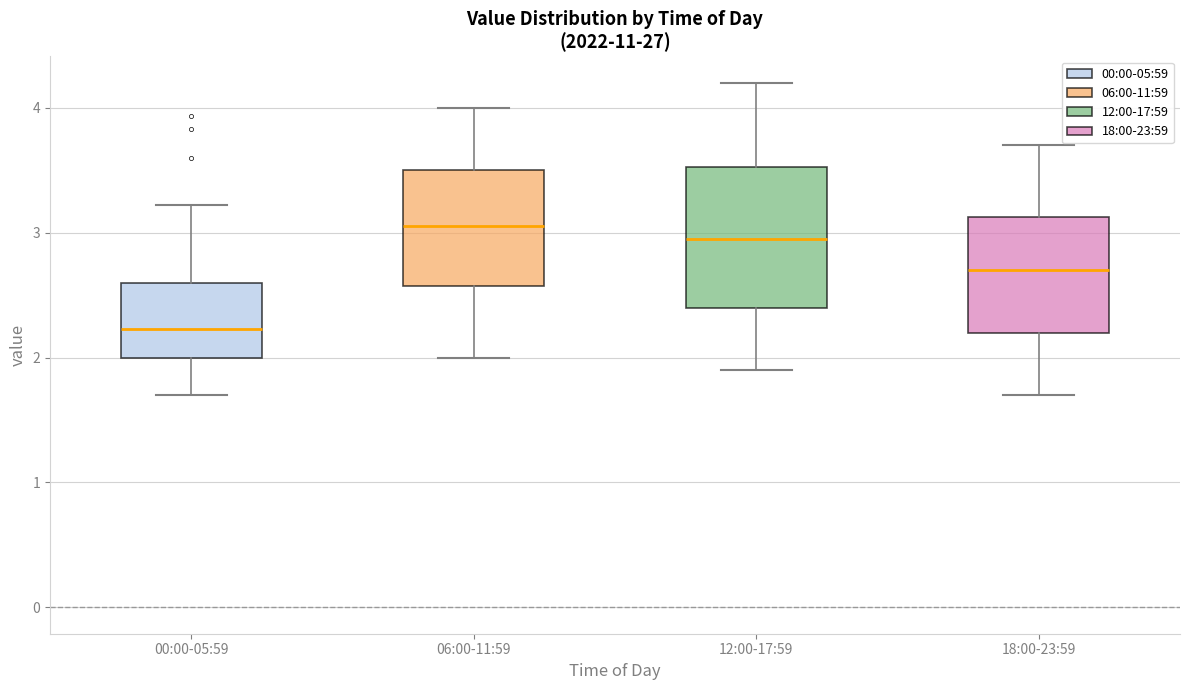

Where does the median line of the box for 12:00-17:59 sit on the y-axis? The values are not printed on the chart, so give them approximately, as read against the axis.

3.0